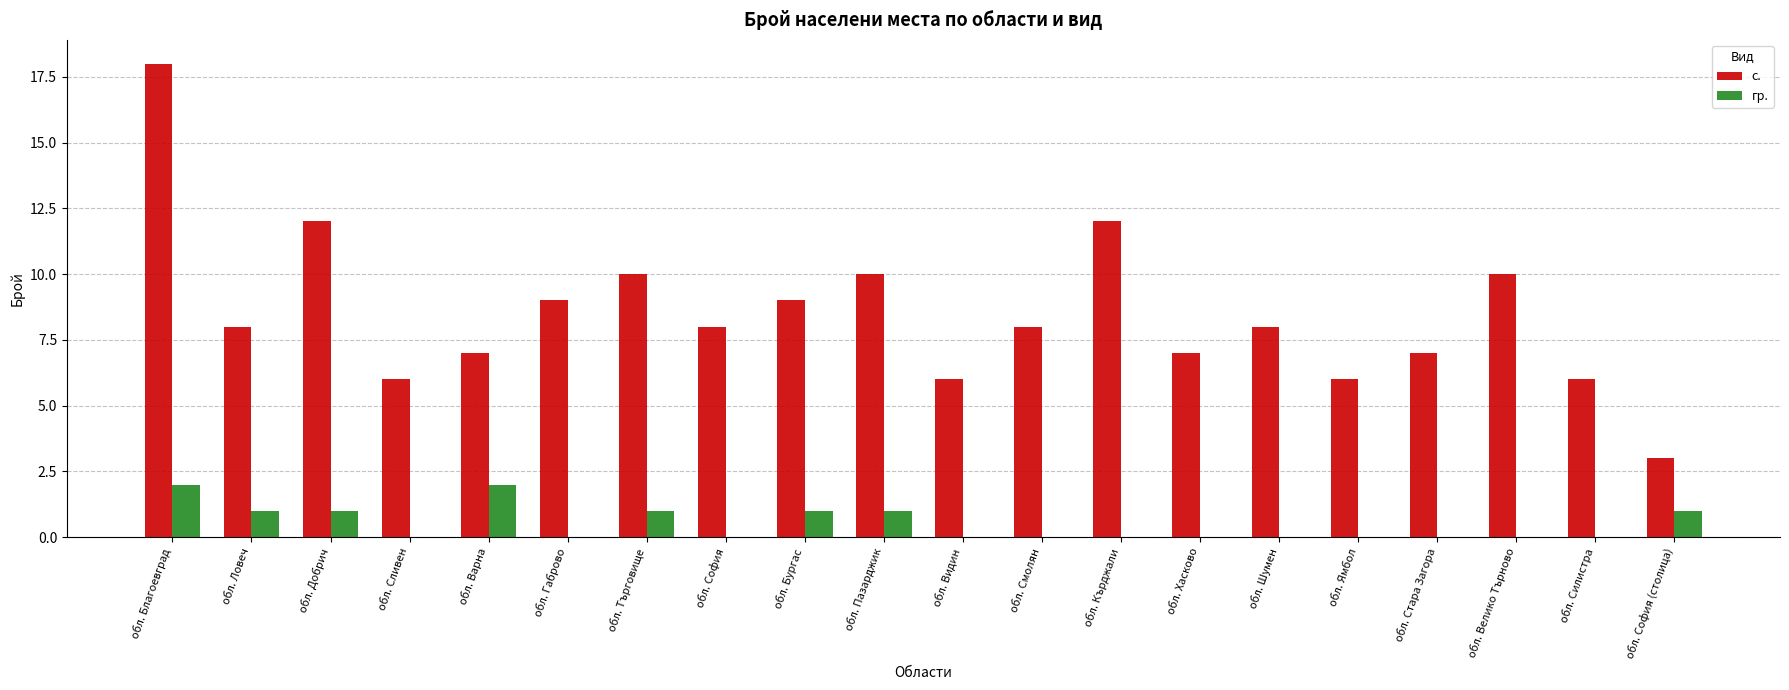

Is the value of с. at обл. Ямбол greater than the value of гр. at обл. Велико Търново?

Yes